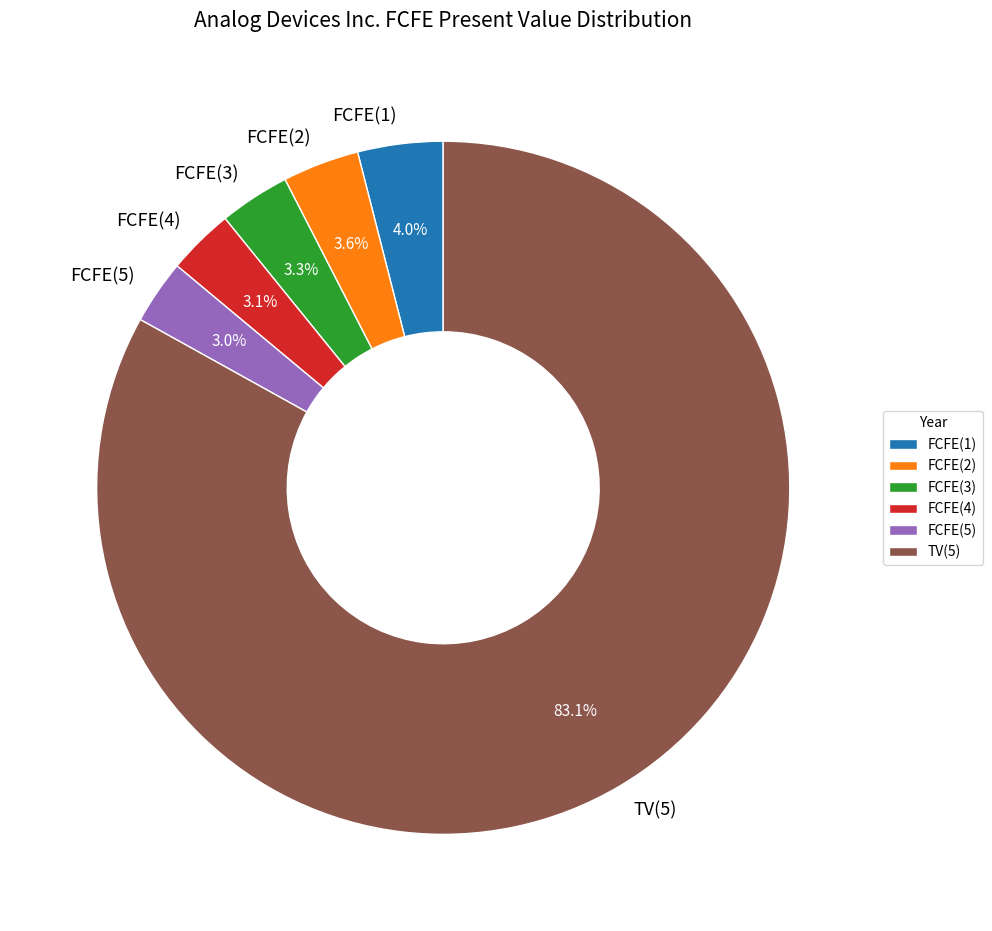

Which slice represents more than half of the pie?

TV(5)